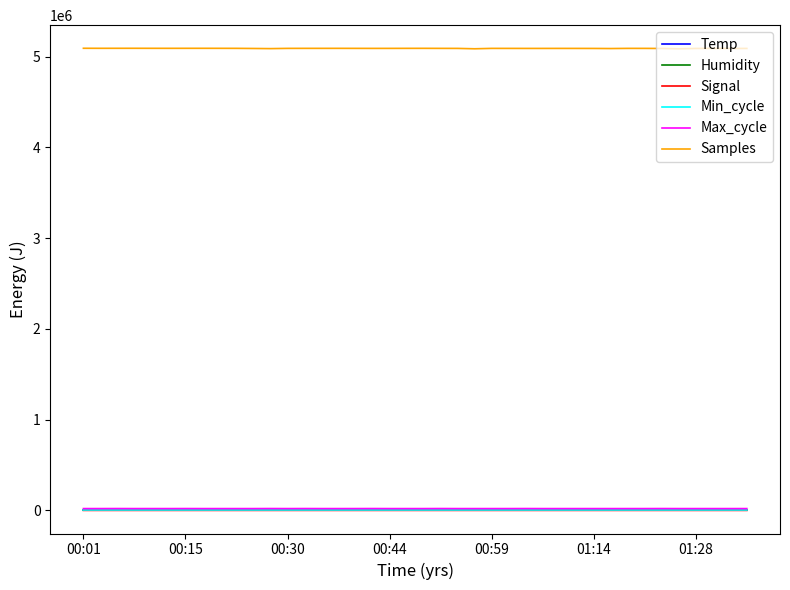

True or false: Samples and Signal intersect in this chart.

False